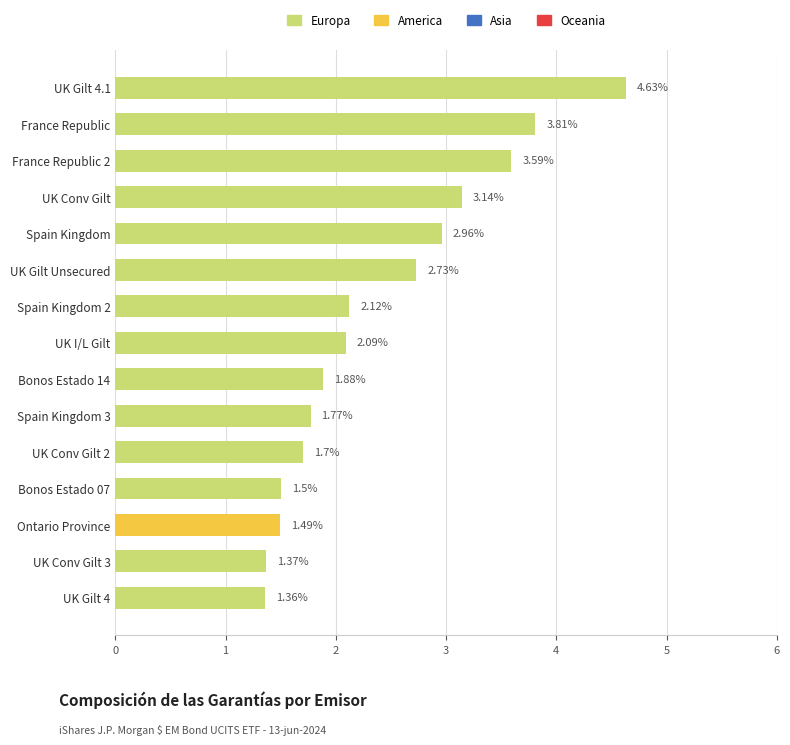

What is the label of the 11th bar from the bottom?

Spain Kingdom